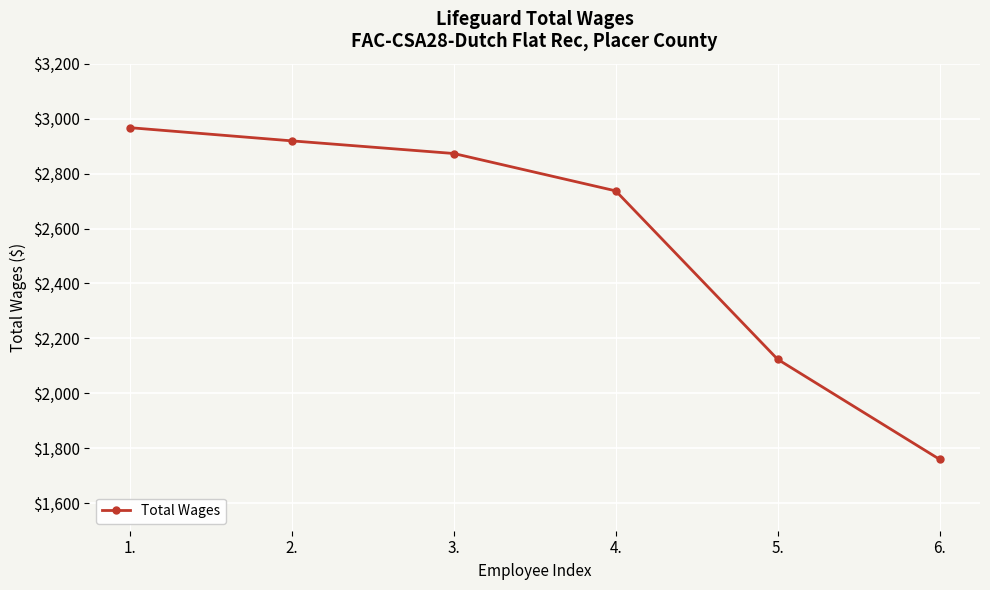

What is the label of the 5th point from the left?

5.